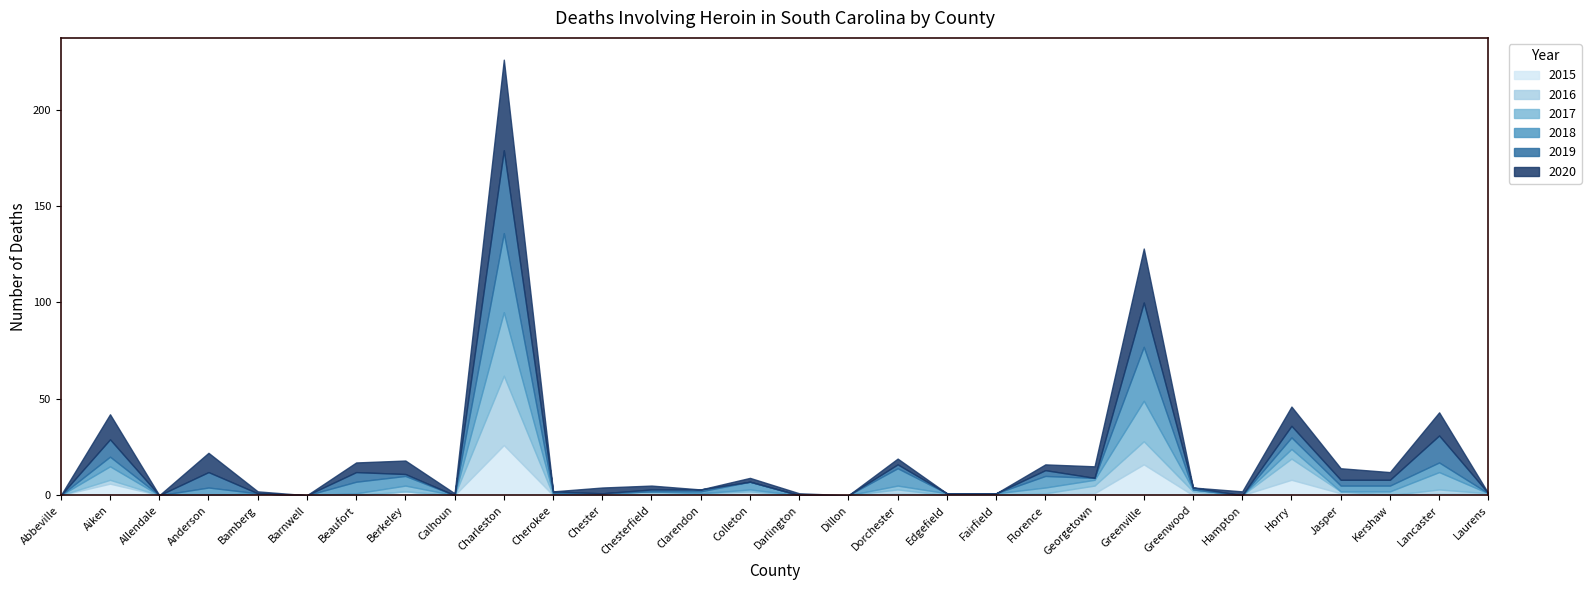

Which series has the largest total across all categories?

2020